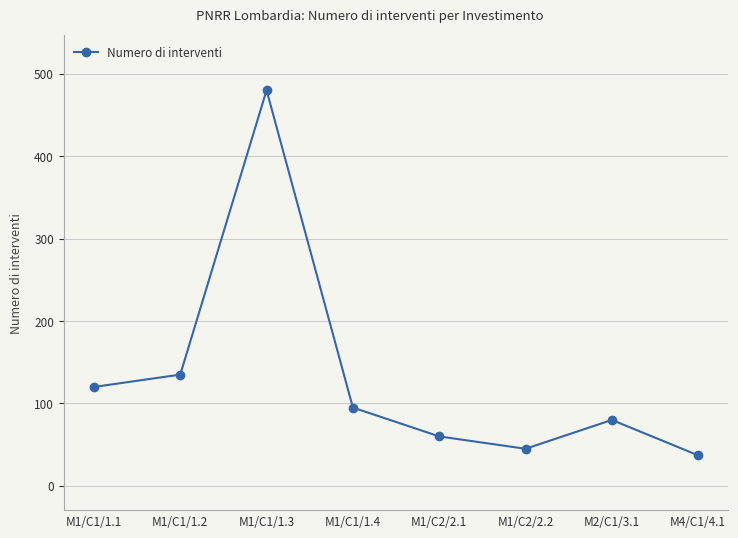

What is the label of the 6th point from the left?

M1/C2/2.2